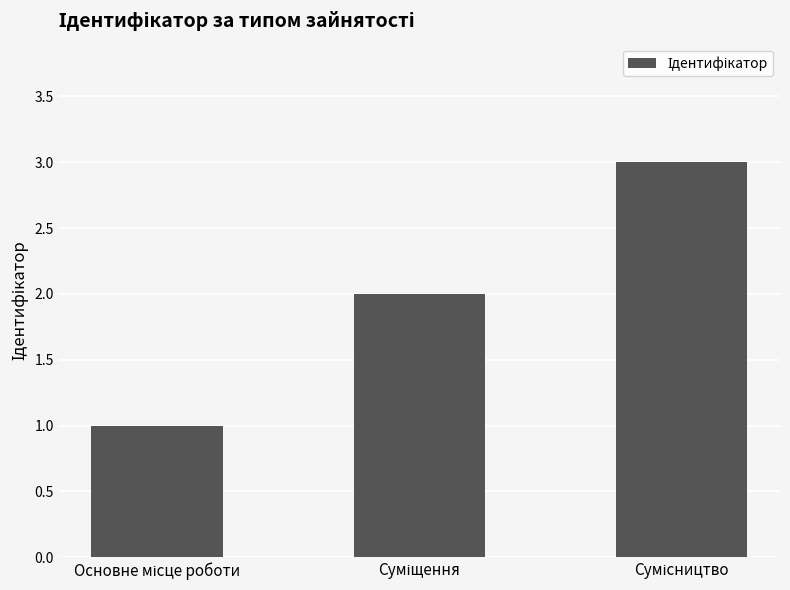

How many bars are there in total?

3